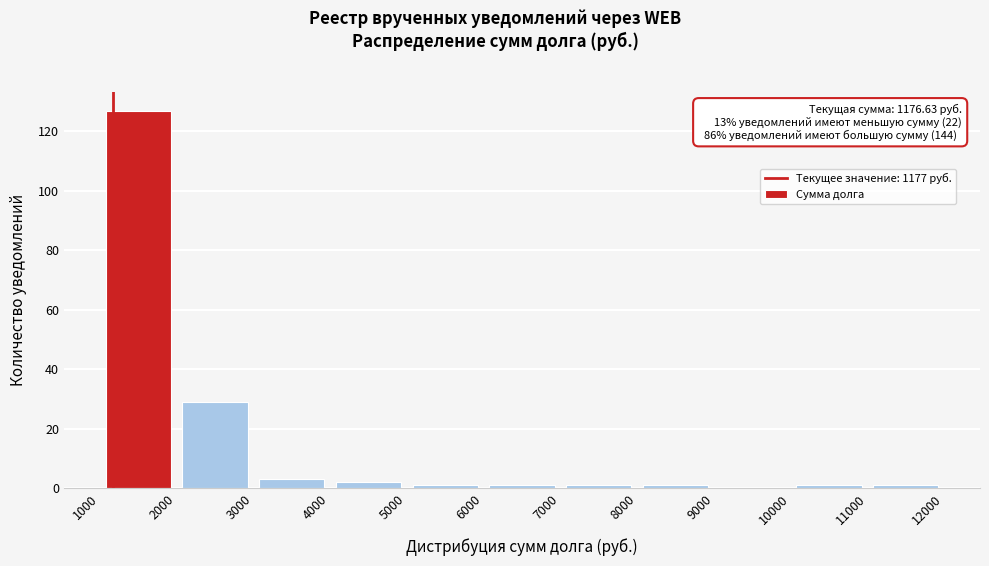

Over which range of the x-axis is the bar tallest?

1000 to 2000